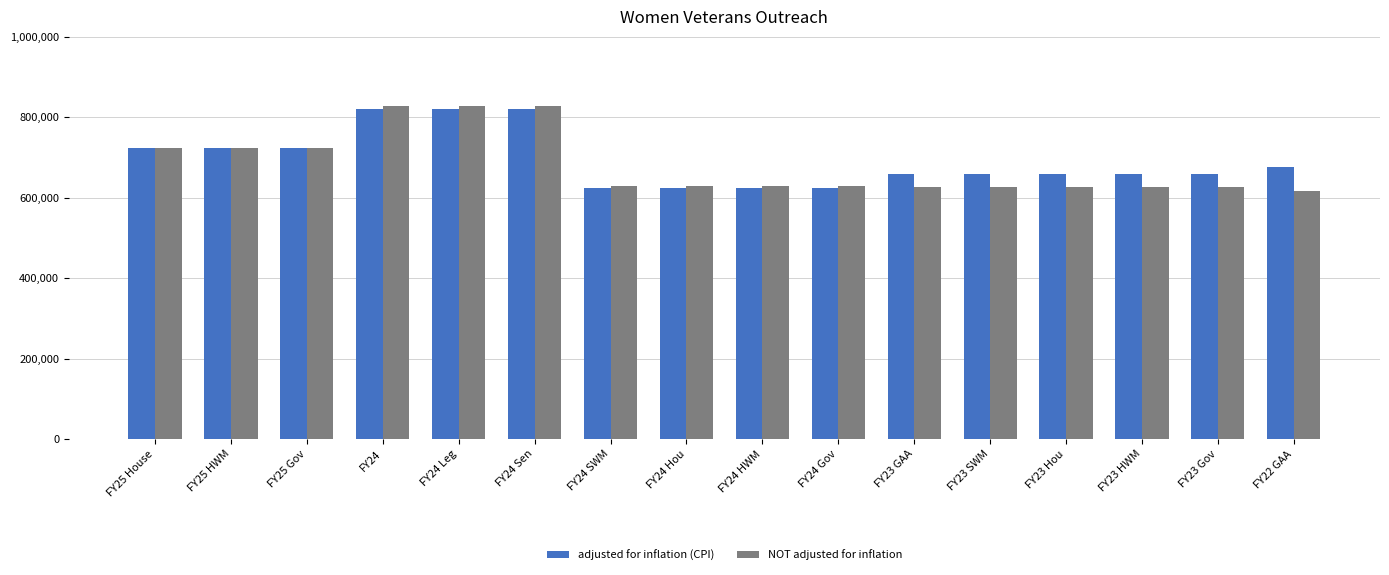

The value of NOT adjusted for inflation at FY24 is 828545. True or false?

True